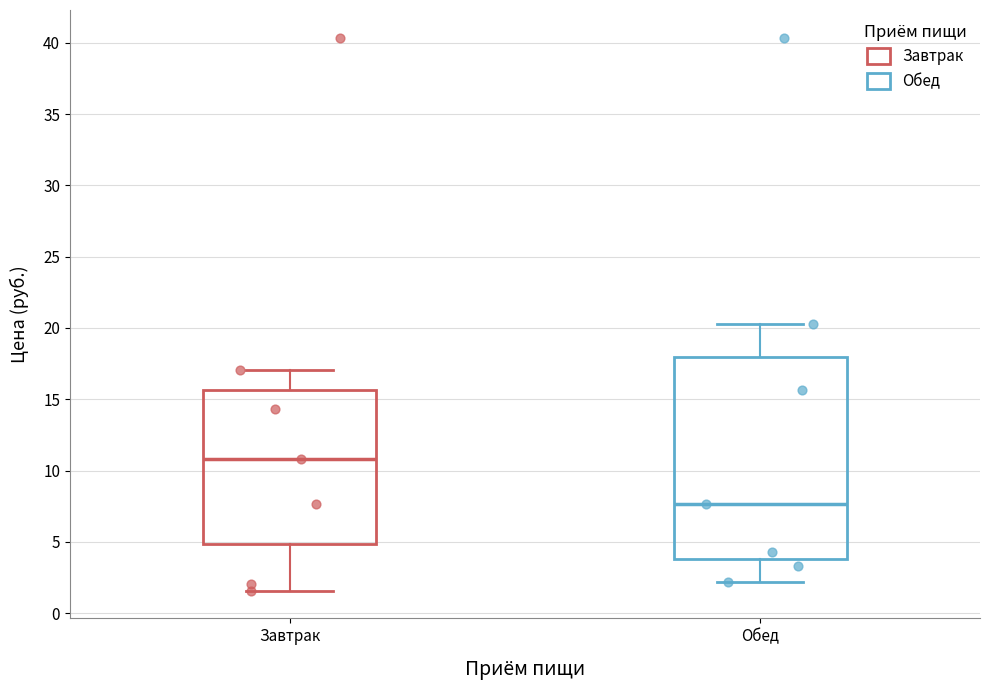

Which box has the highest median line?

Завтрак